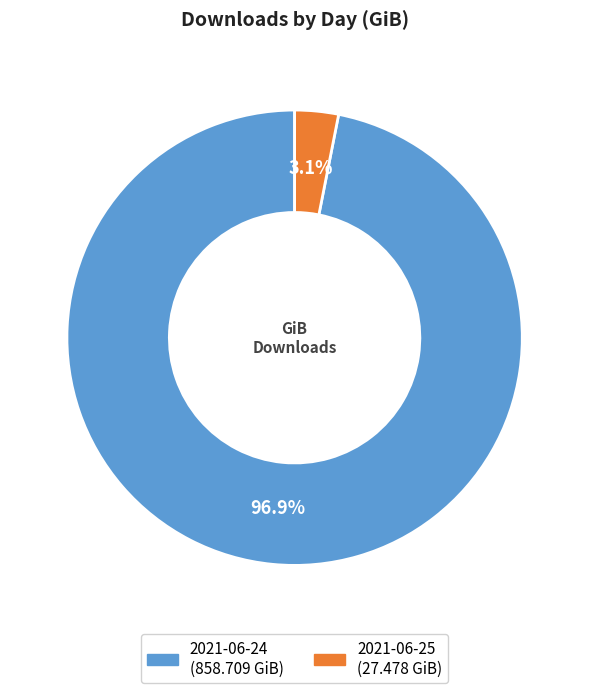

What is the total percentage of 2021-06-24 and 2021-06-25?

100.0%